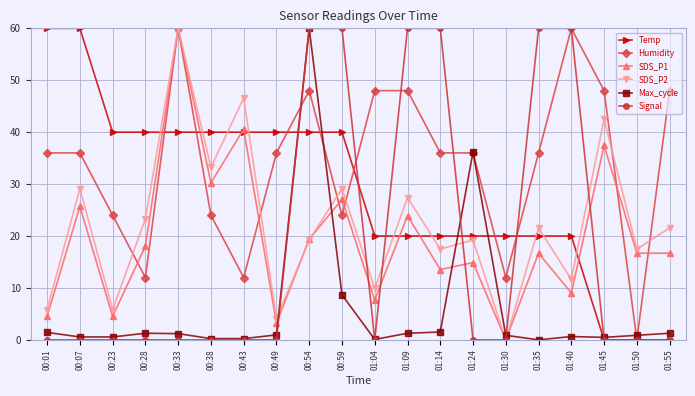

What is the difference between the maximum and second lowest values in the SDS_P2 series?

55.9